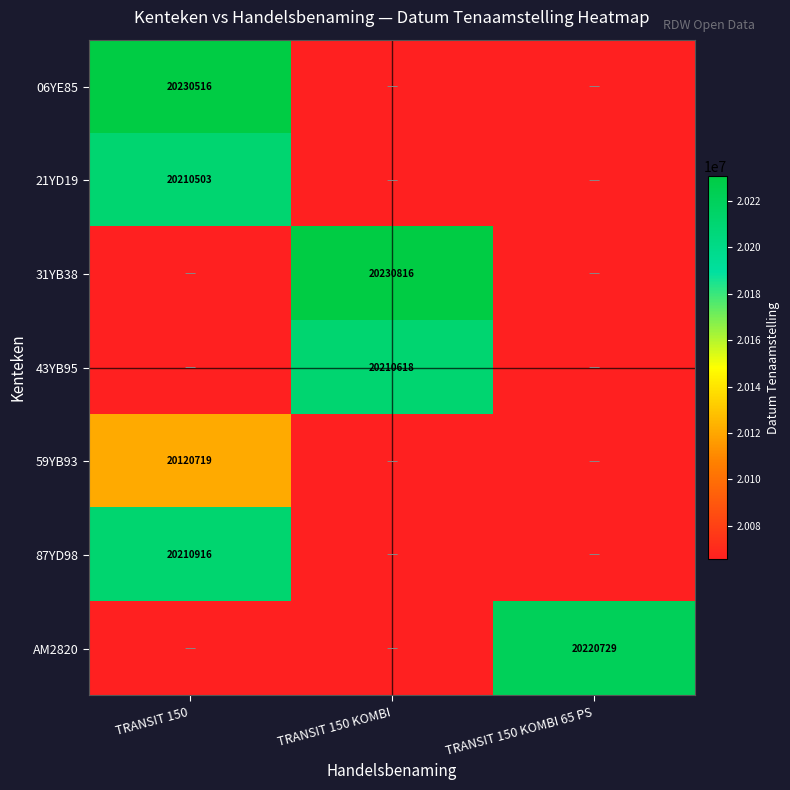

The 87YD98 series shows 20210916.0 at TRANSIT 150. True or false?

True